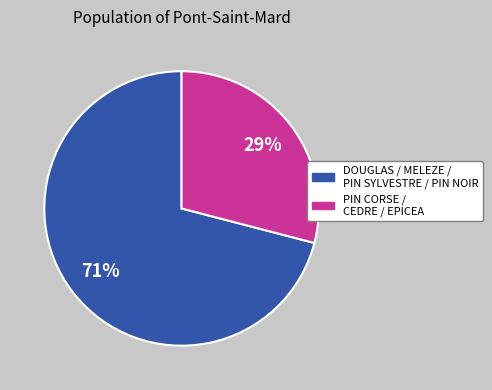

Is there any slice that represents more than half of the pie?

Yes